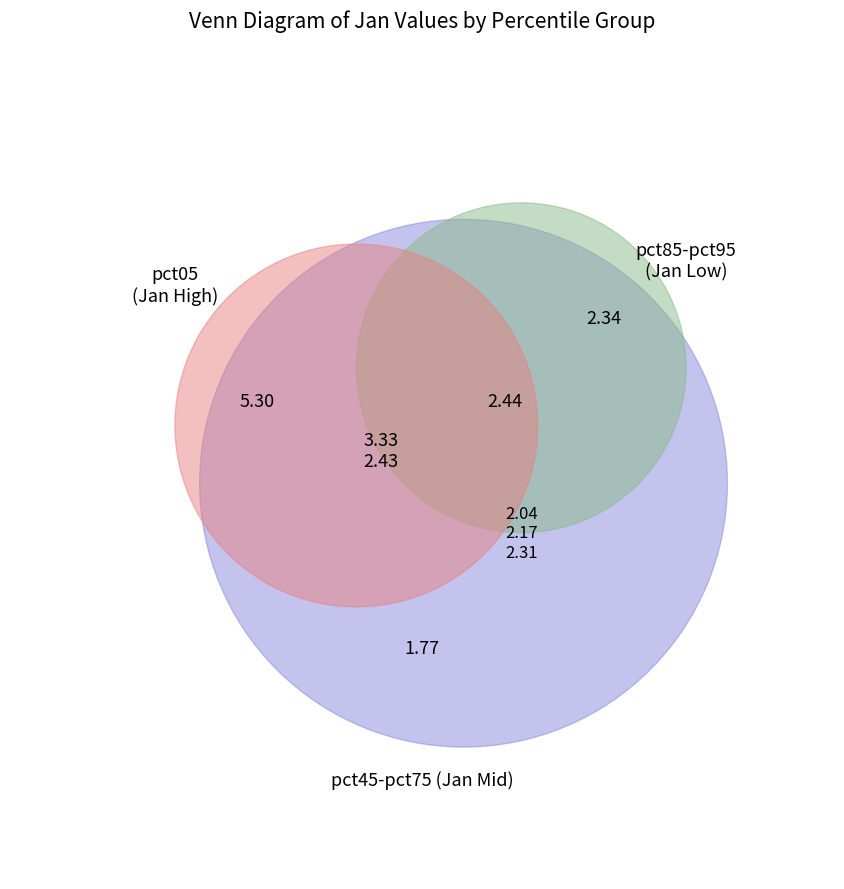

Rank the categories by value from highest to lowest.

pct05, pct15, pct75, pct25, pct85, pct65, pct55, pct45, pct35, pct95